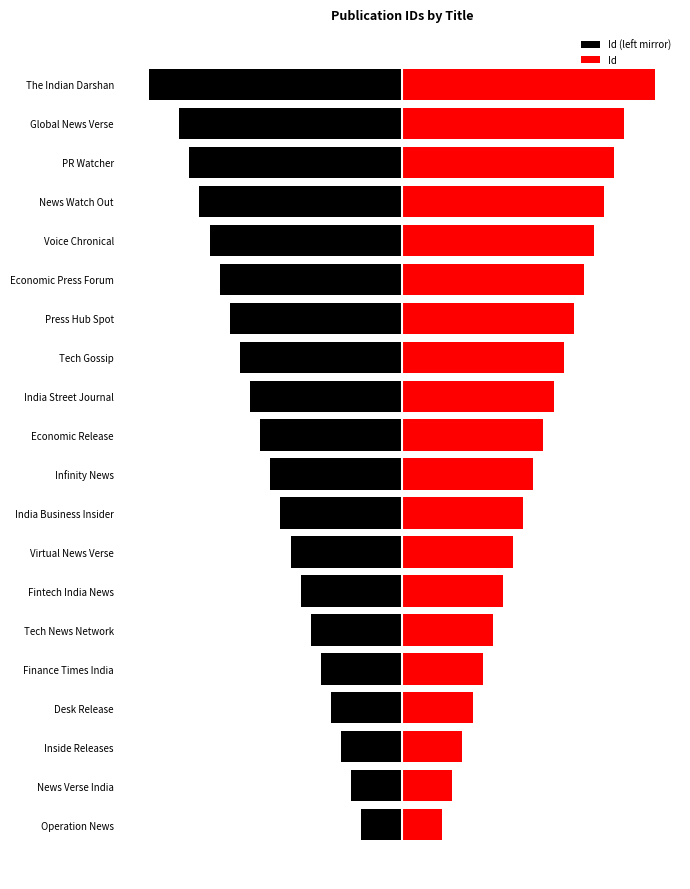

What is the difference between the second highest and minimum values in the Id (left mirror) series?

20